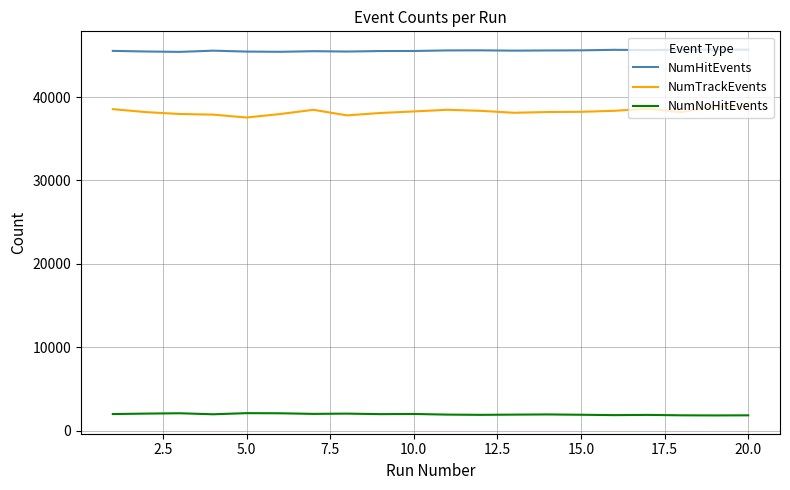

What is the maximum value for NumHitEvents?

45683